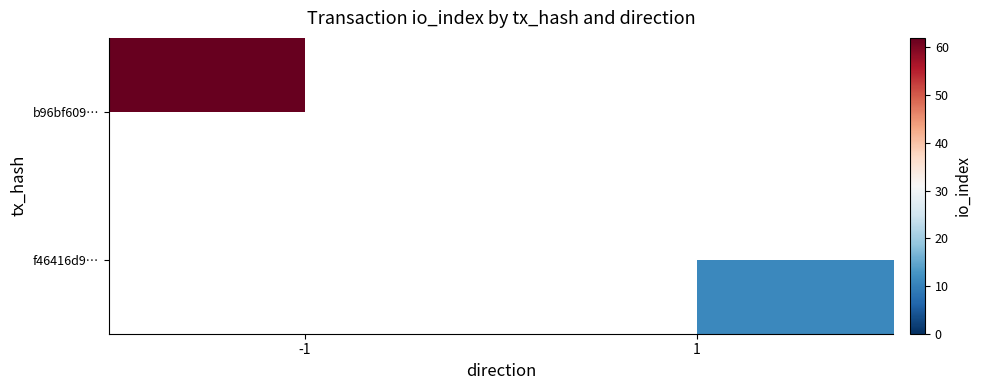

How many categories are shown in the chart?

2